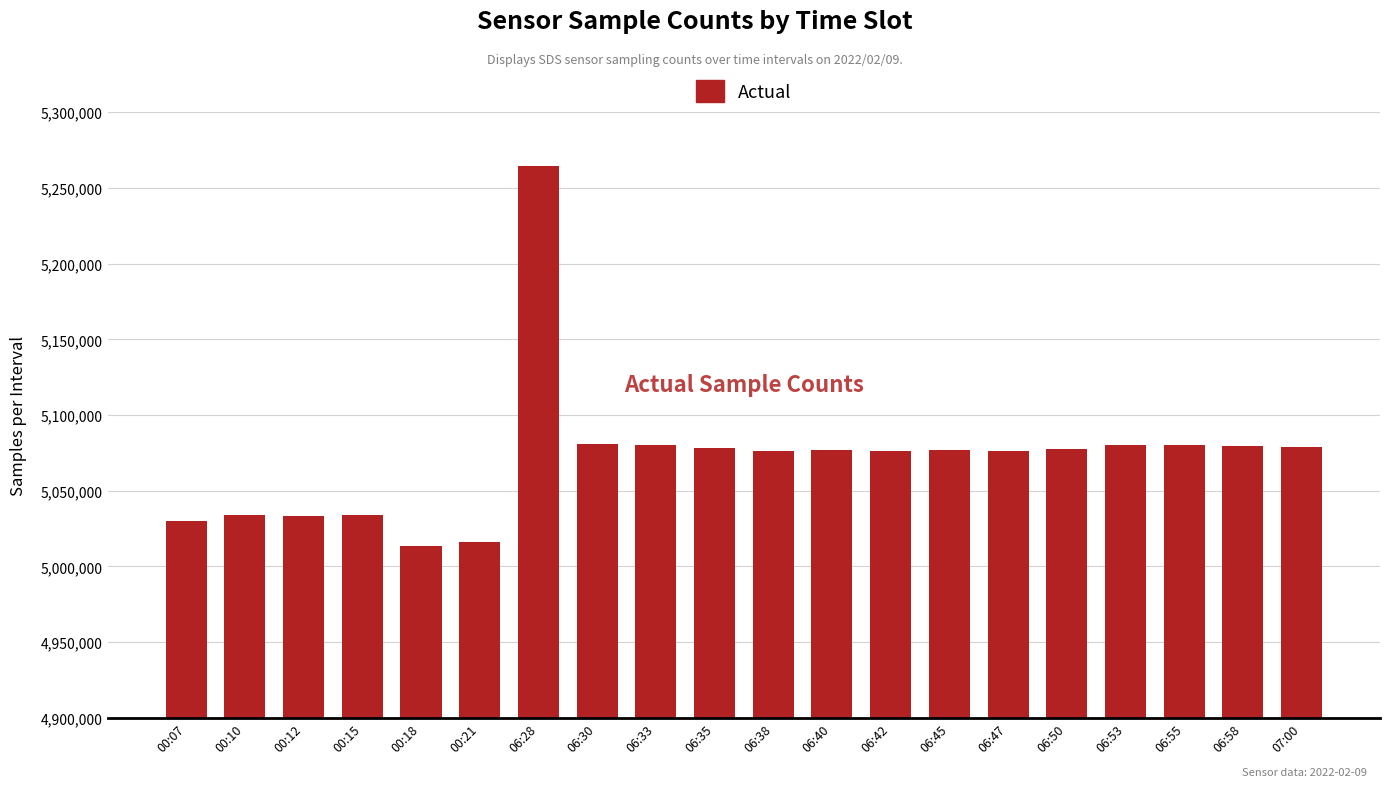

Between 06:28 and 00:10, which is larger?

06:28